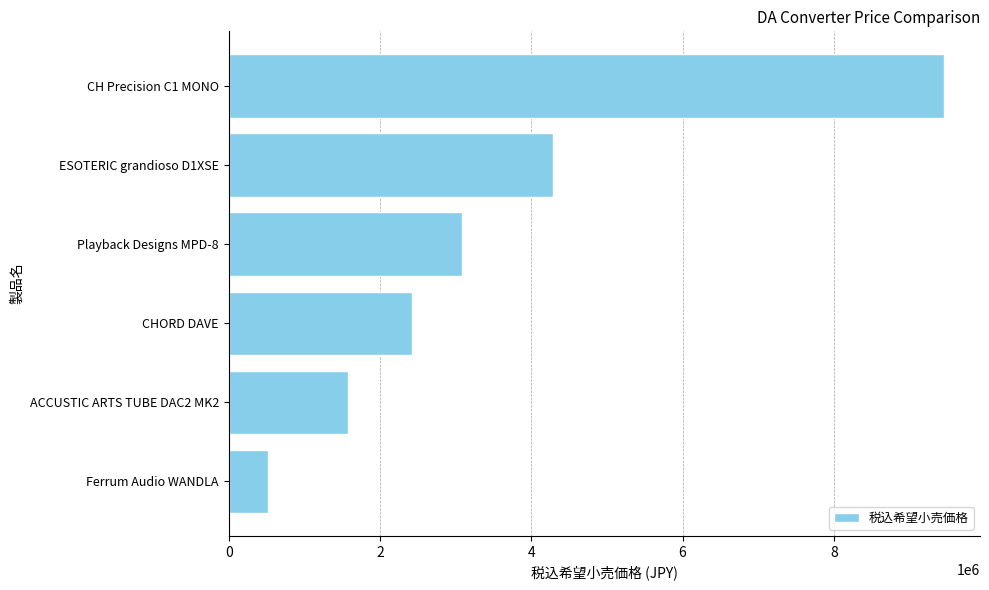

The value at CHORD DAVE is 3178774. True or false?

False